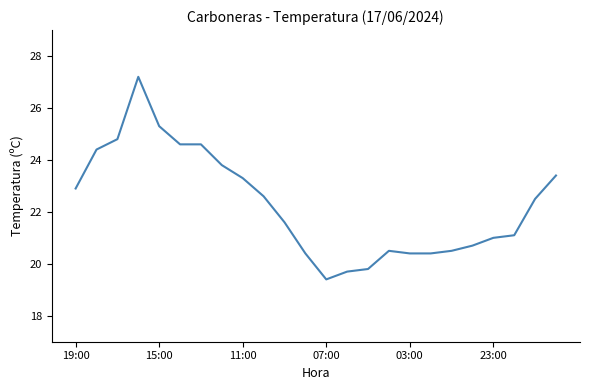

How many categories are shown in the chart?

24